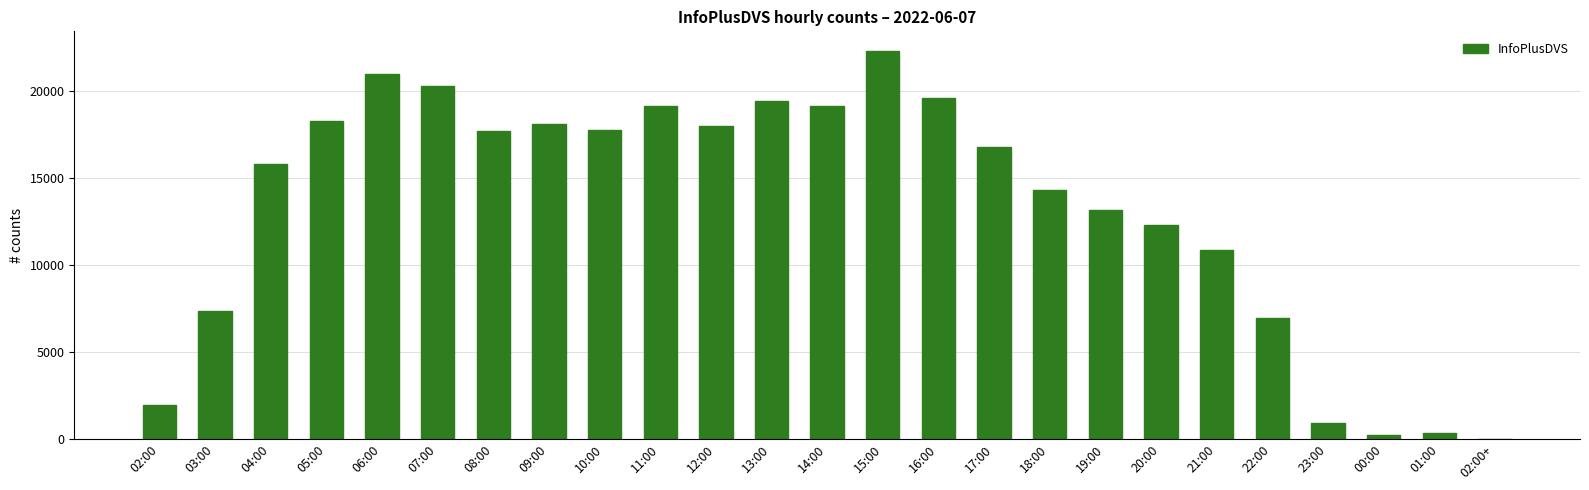

Which category has the highest value across all series?

15:00